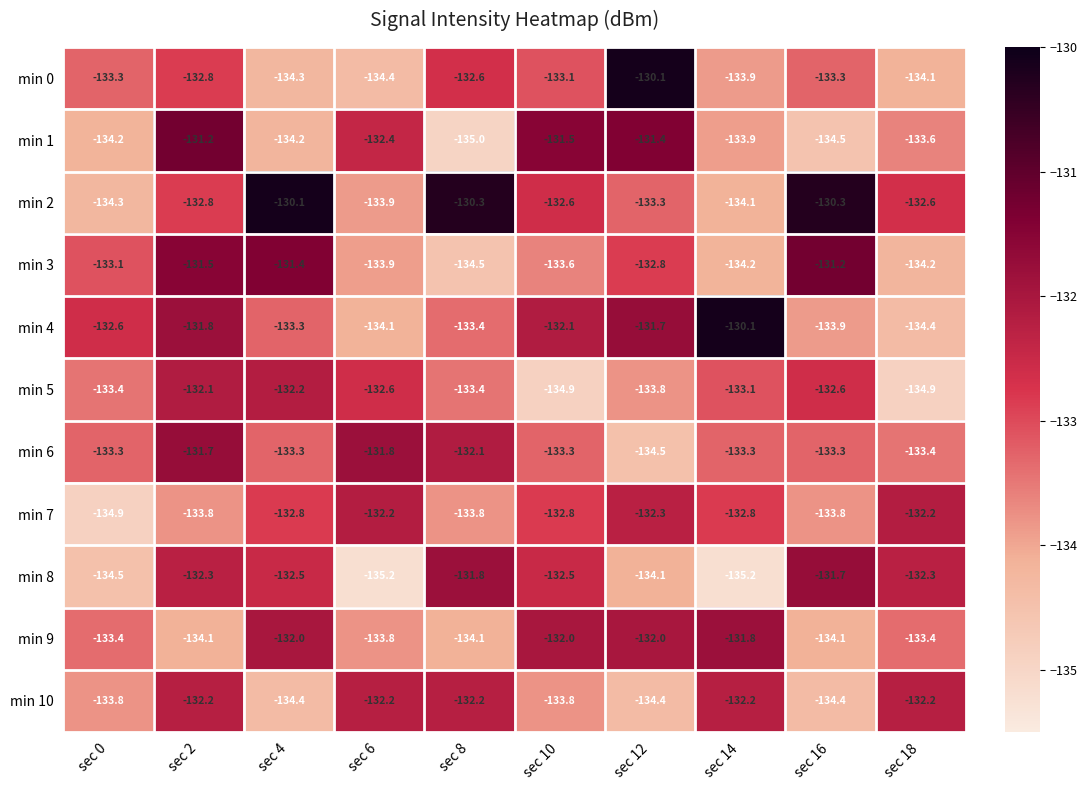

What is the difference between the maximum and minimum values in the min 10 series?

2.2